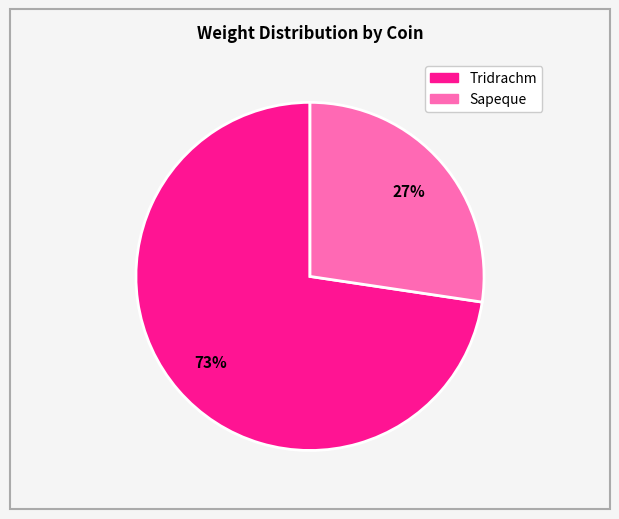

Does any single category account for the majority?

Yes